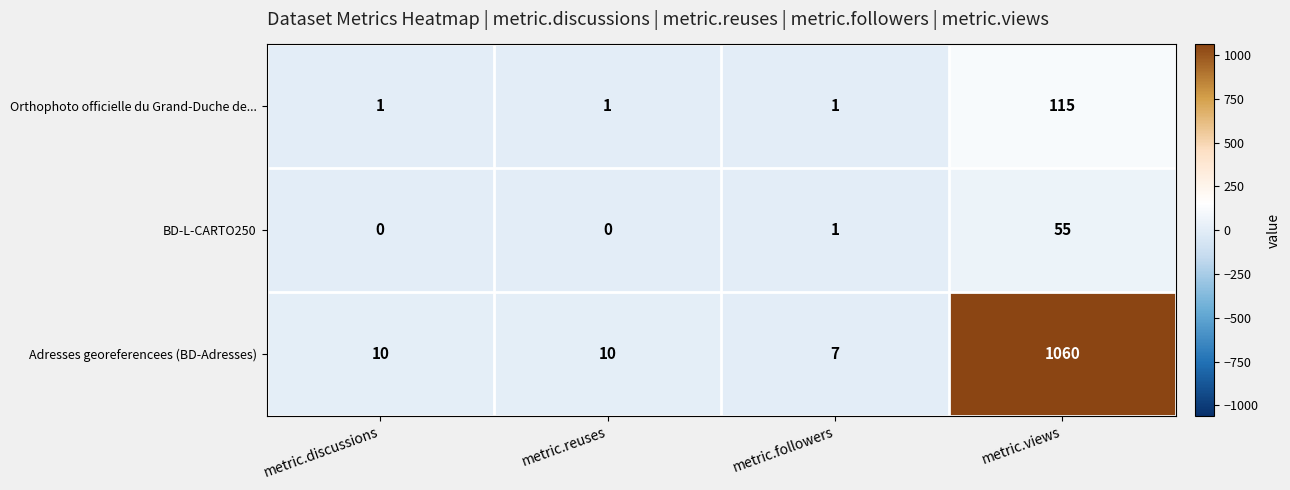

Between metric.reuses and metric.views, which series saw the biggest shift?

Adresses georeferencees (BD-Adresses)